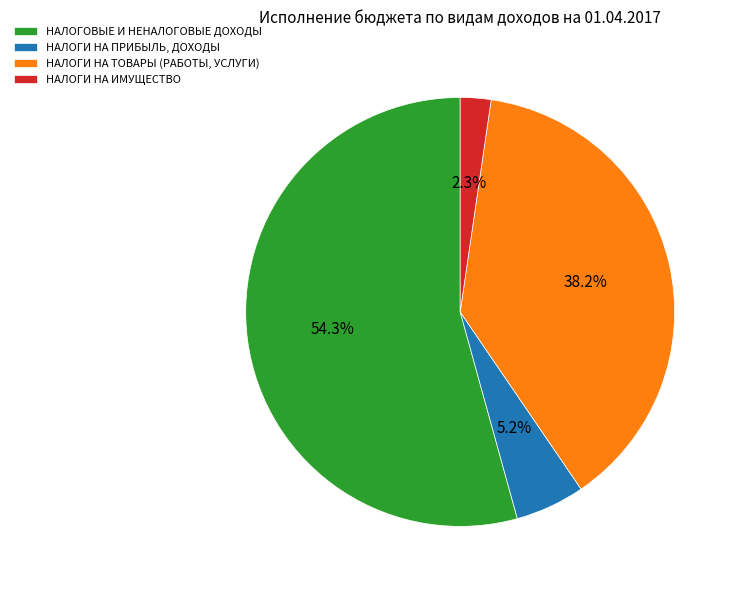

Which slice is the smallest?

НАЛОГИ НА ИМУЩЕСТВО